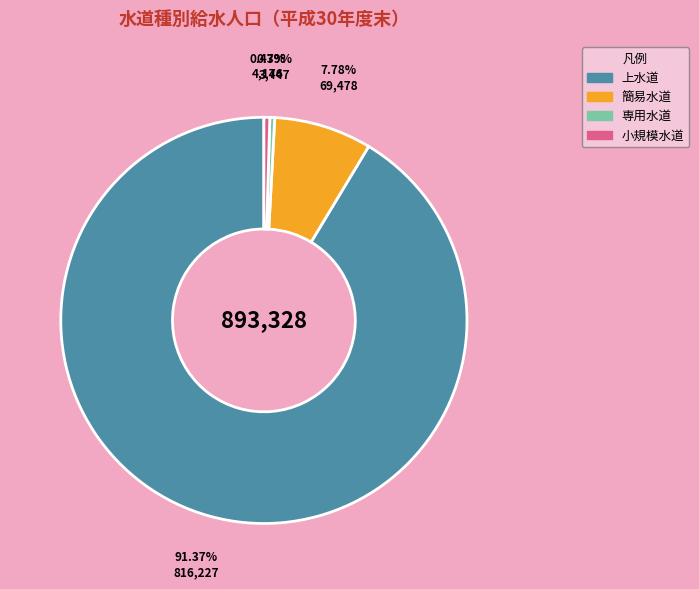

Approximately how many times larger is the value at 上水道 compared to 簡易水道?

11.7